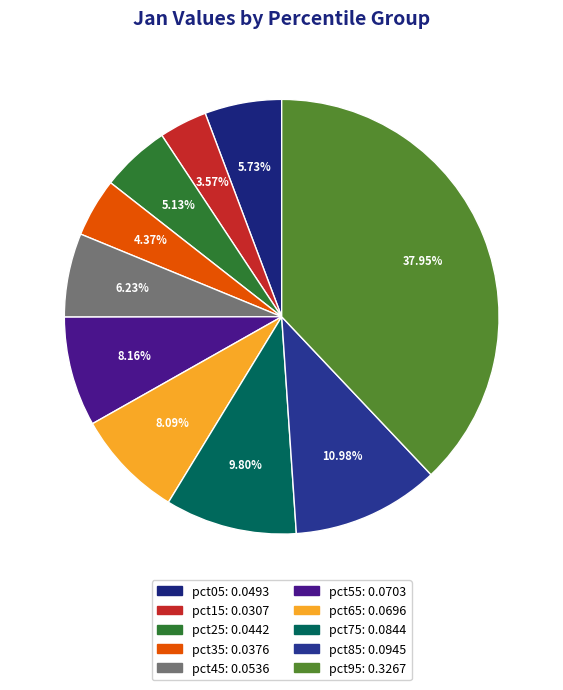

Is it true that pct15 is 16% of the pie?

False